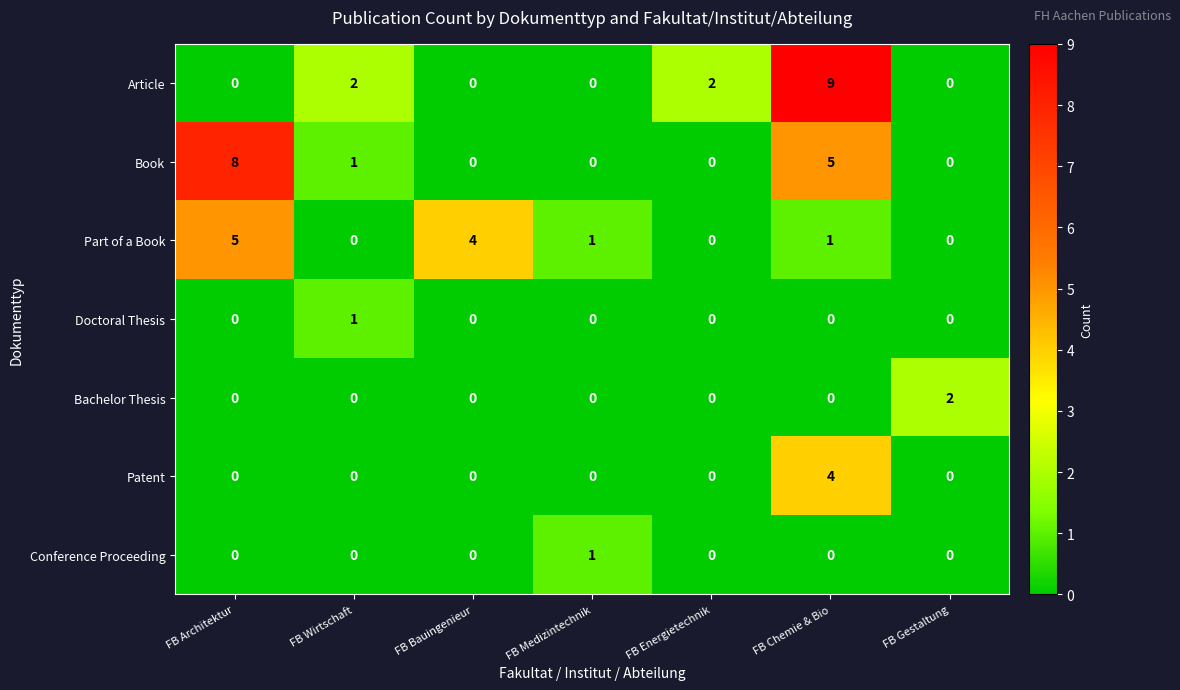

True or false: Article has a value of 2 at FB Wirtschaft.

True